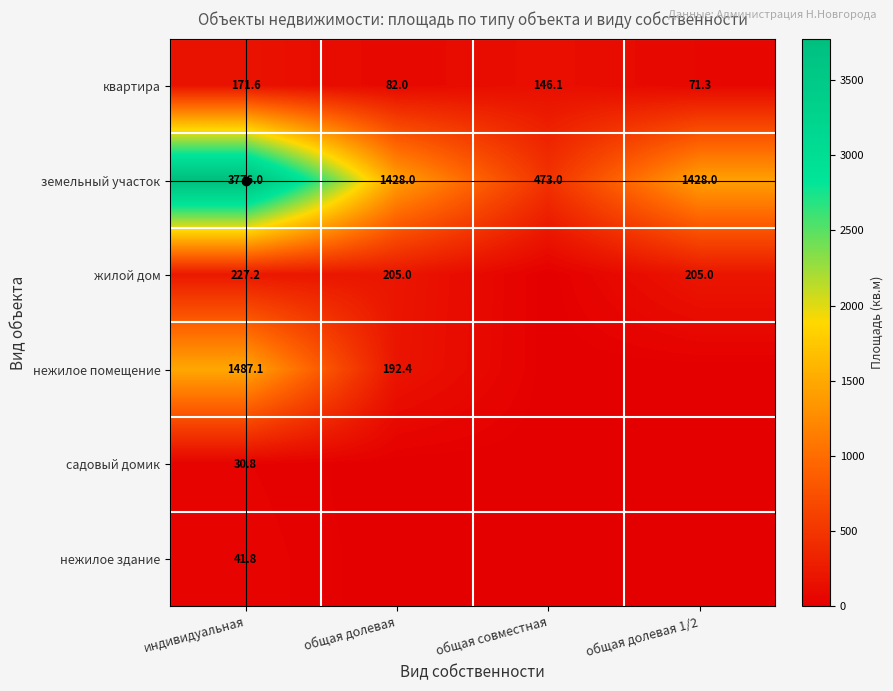

Between общая долевая 1/2 and общая долевая, which is larger?

общая долевая